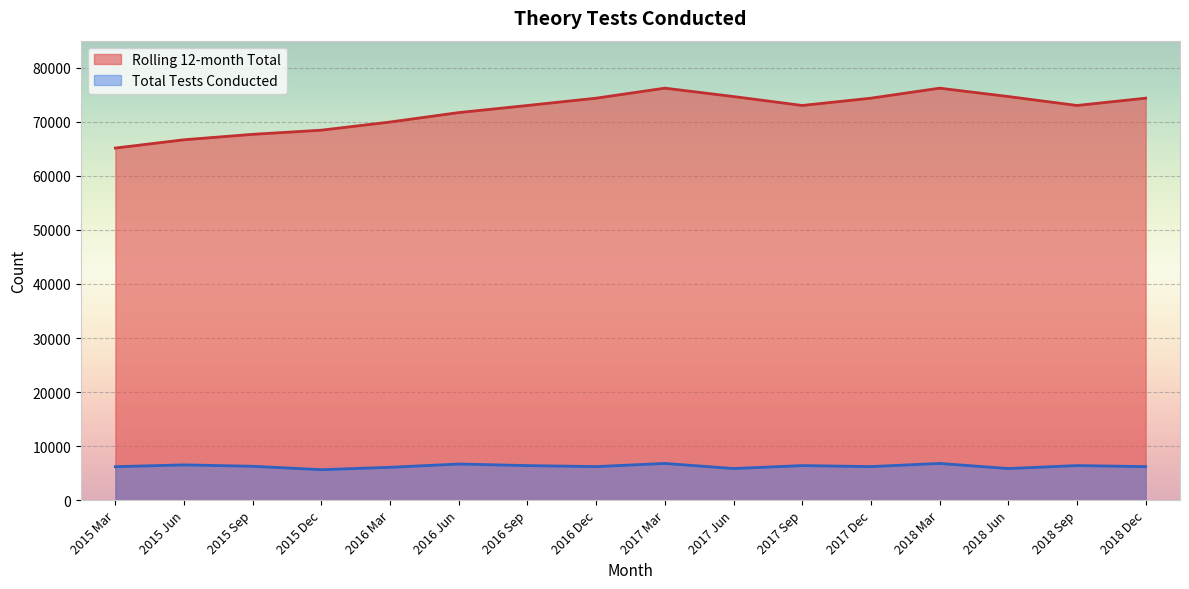

What is the value of the Total Tests Conducted point at the 15th from the left?

6408